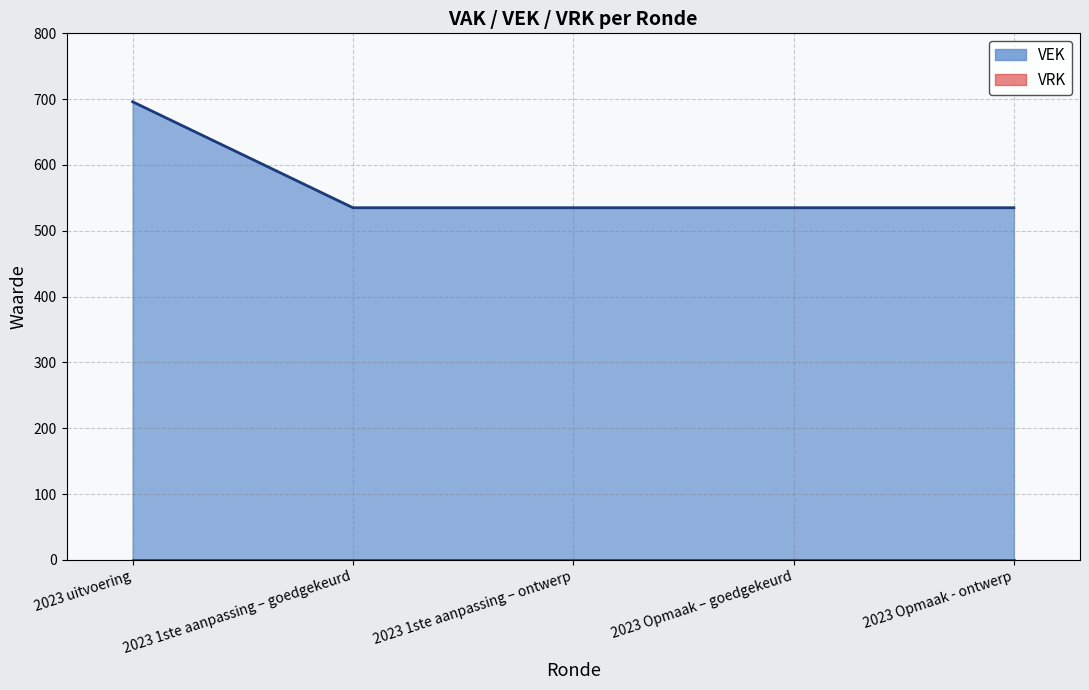

What is the label of the 1st point from the left?

2023 uitvoering